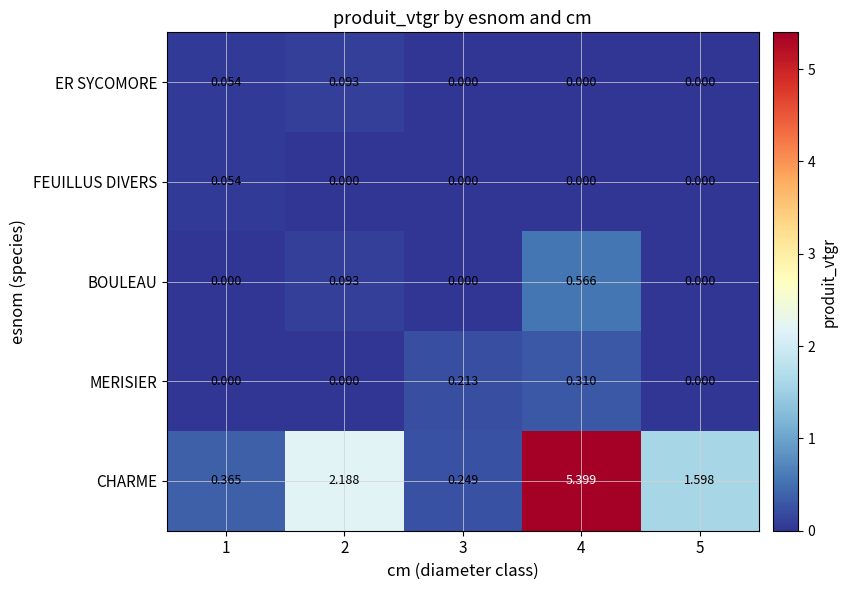

Which series has the widest spread of values?

CHARME